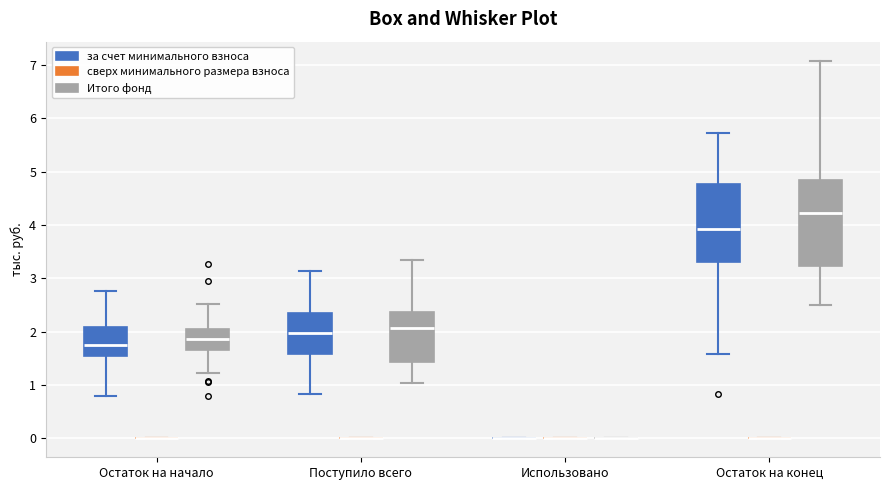

Comparing the boxes themselves (not the whiskers), which one is the tallest?

Остаток на конец (Итого фонд)